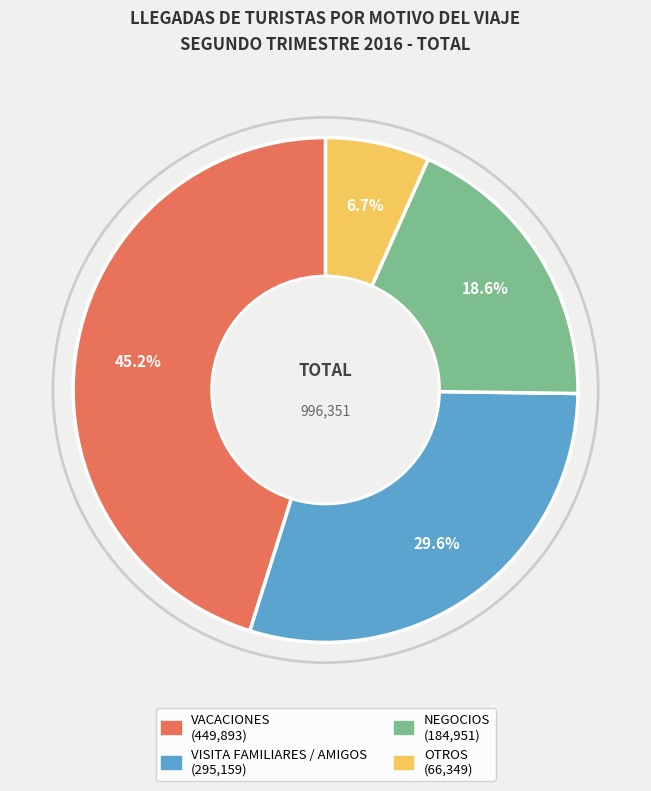

How many segments does this pie chart have?

4